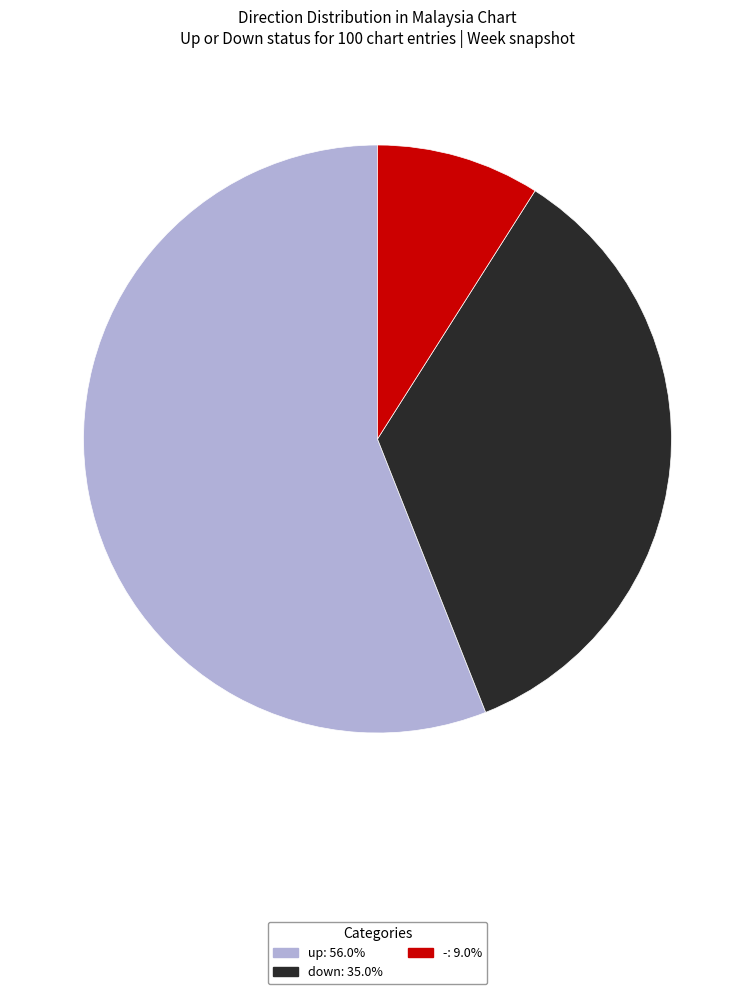

Count the number of slices in the pie.

3